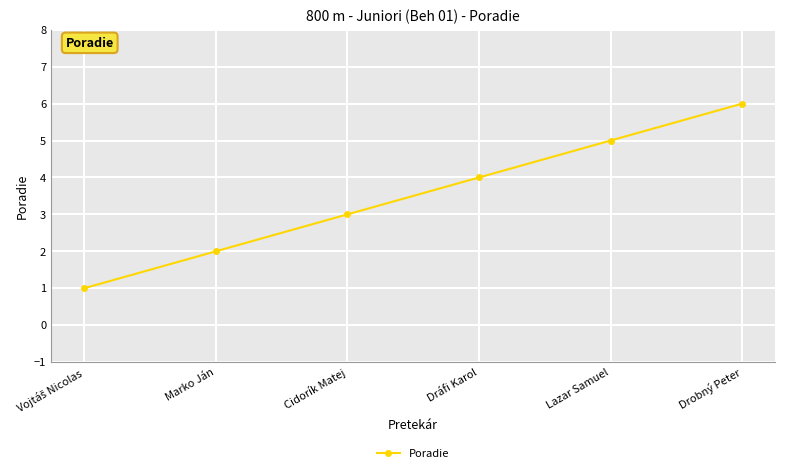

The value at Dráfi Karol is 4. True or false?

True